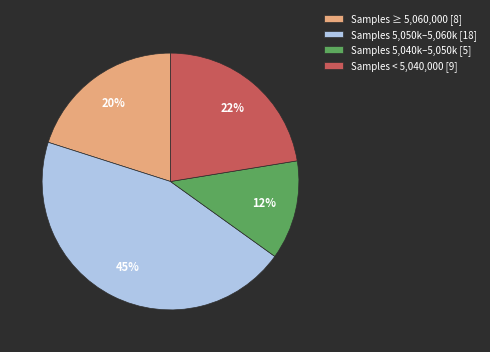

To the nearest percent, what percentage of the pie is Samples 5,050k–5,060k [18]?

45%